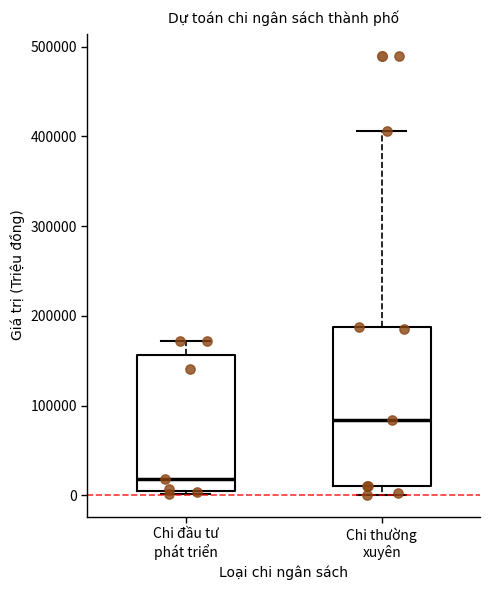

Reading left to right, transcribe this box plot: for each box, give where its median line is, the range the box spans, and where its two whiskers end, as read against the y-axis. The values are not printed on the chart, so give them approximately, as read against the axis.

Chi đầu tư phát triển: median 20000, box 10000 to 160000, whiskers 0 to 170000
Chi thường xuyên: median 80000, box 10000 to 190000, whiskers 0 to 410000